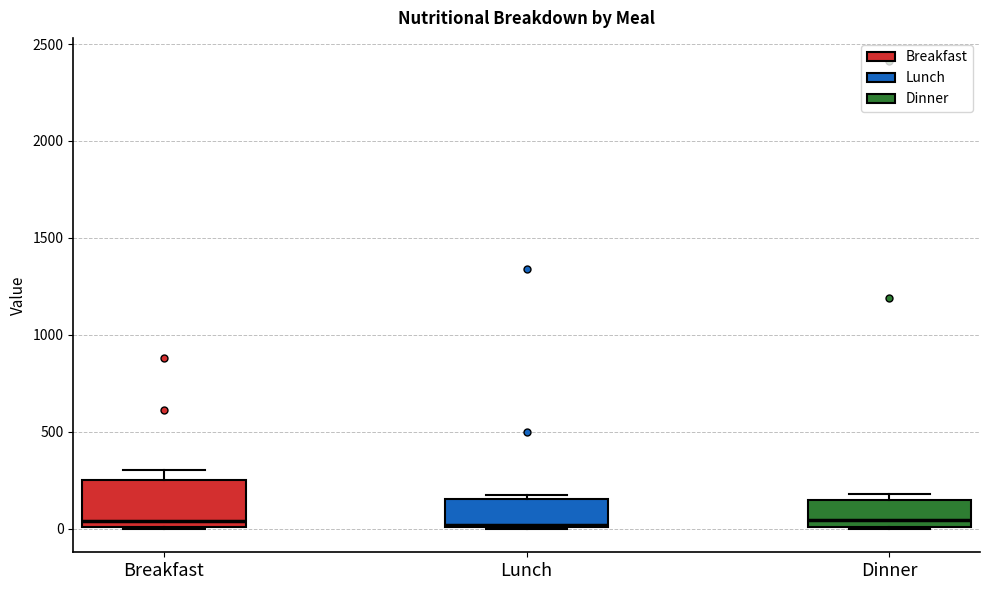

Reading left to right, transcribe this box plot: for each box, give where its median line is, the range the box spans, and where its two whiskers end, as read against the y-axis. The values are not printed on the chart, so give them approximately, as read against the axis.

Breakfast: median 50, box 0 to 250, whiskers 0 to 300
Lunch: median 0, box 0 to 150, whiskers 0 to 150 (just above the box's upper edge)
Dinner: median 50, box 0 to 150, whiskers 0 to 200